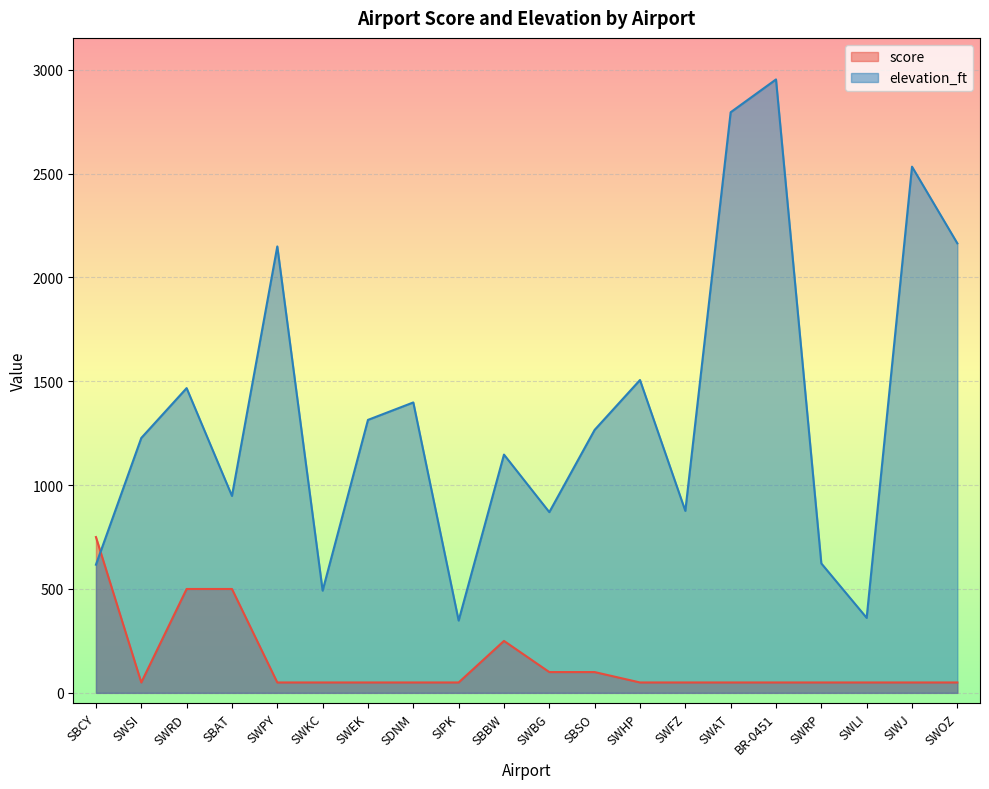

Is it true that elevation_ft equals 1398 at SDNM?

True